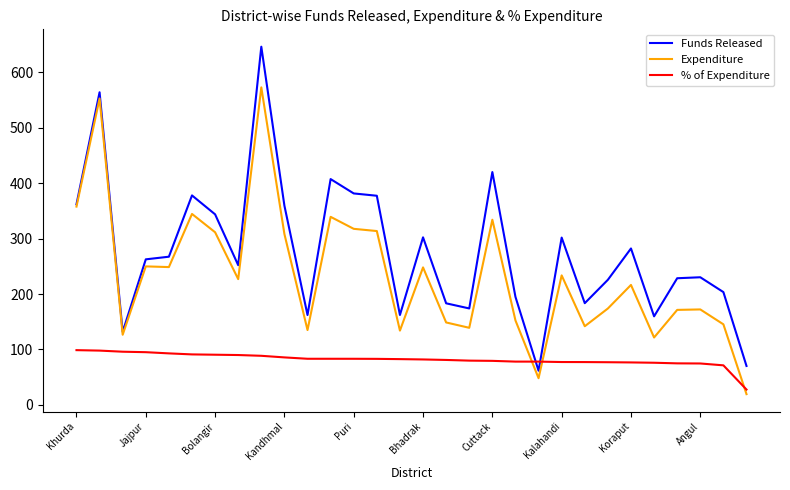

Which series has the largest total across all categories?

Funds Released